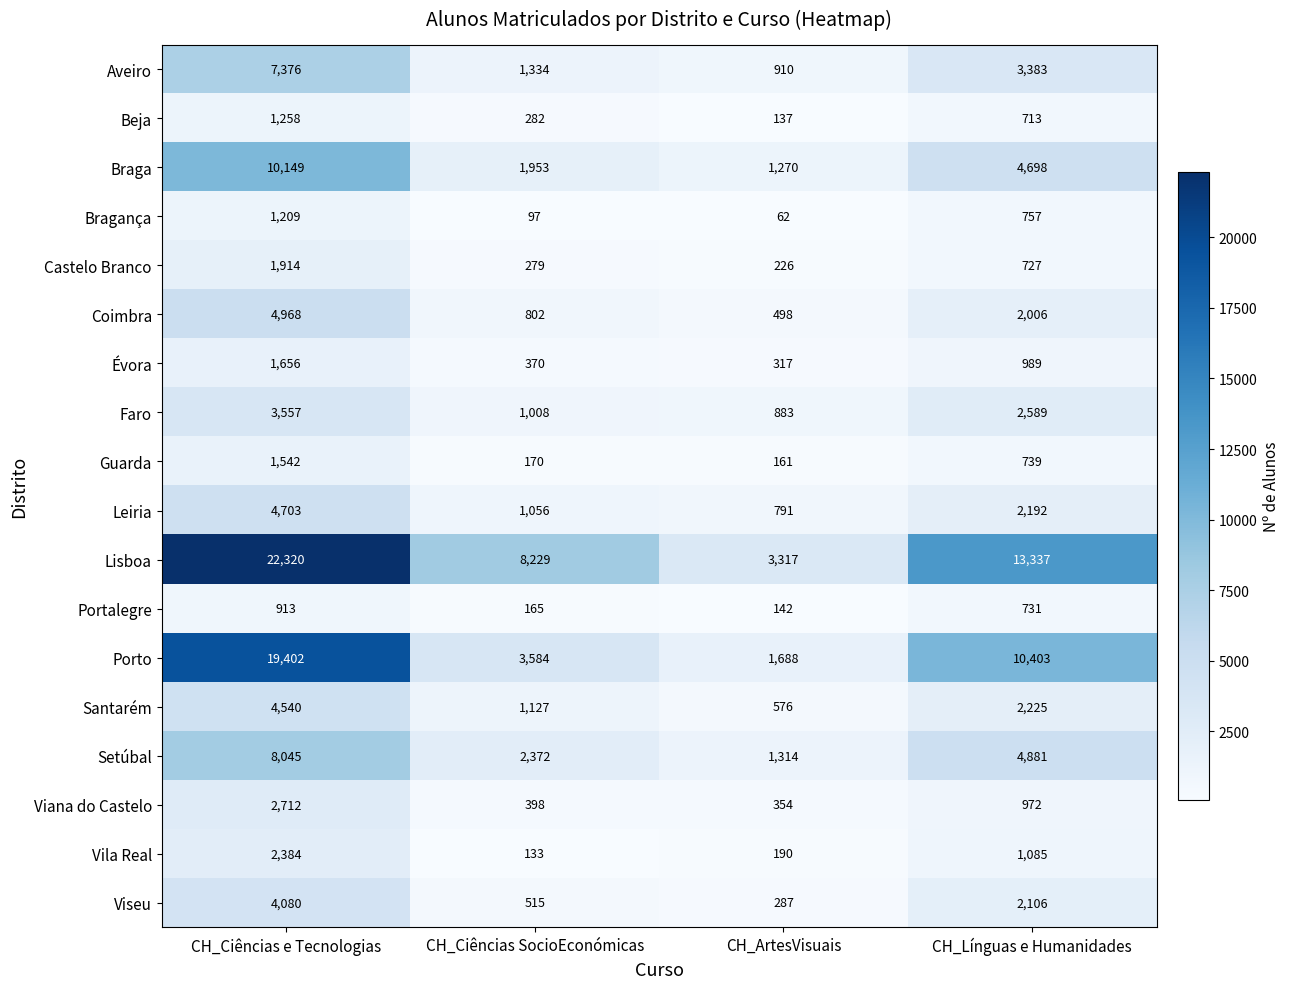

What is the total value across all series at CH_Ciências e Tecnologias?

102728